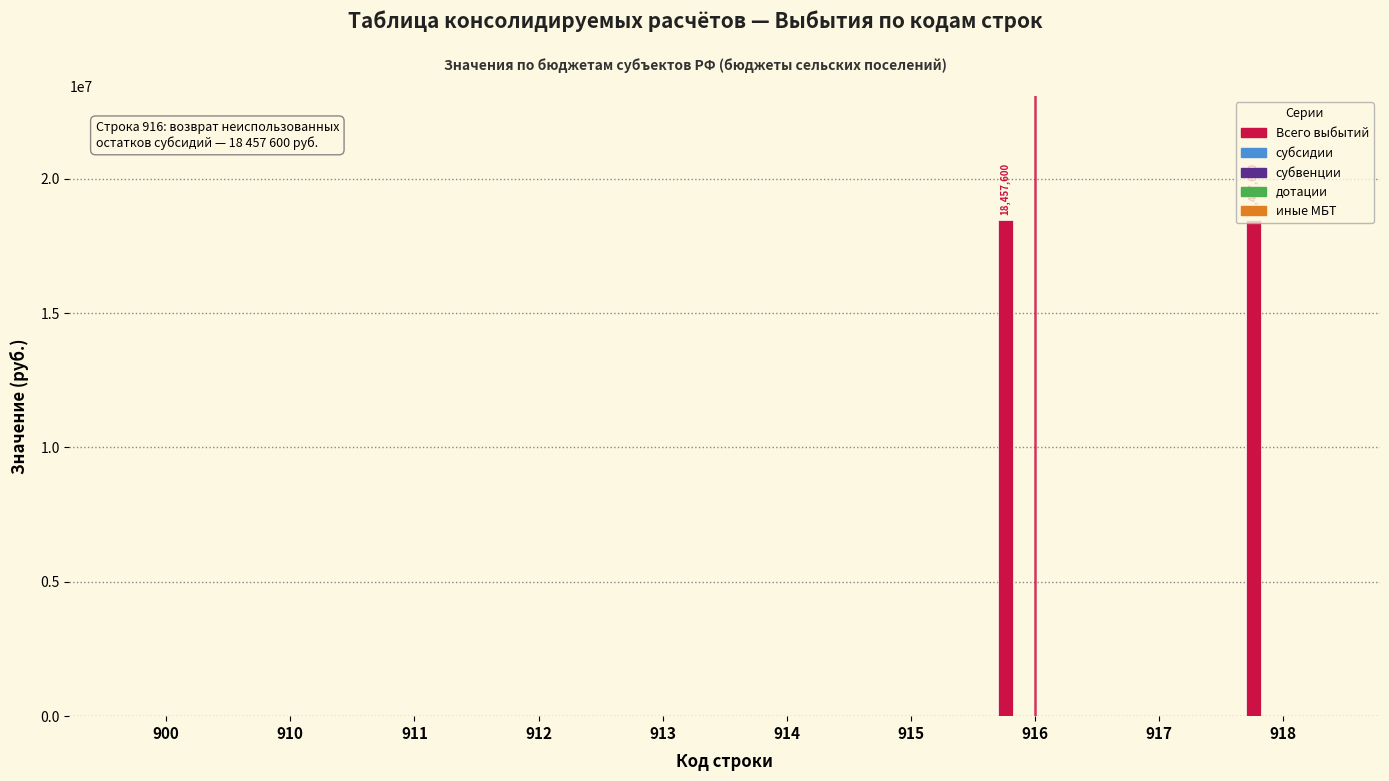

What is the sum of all values?

36915200